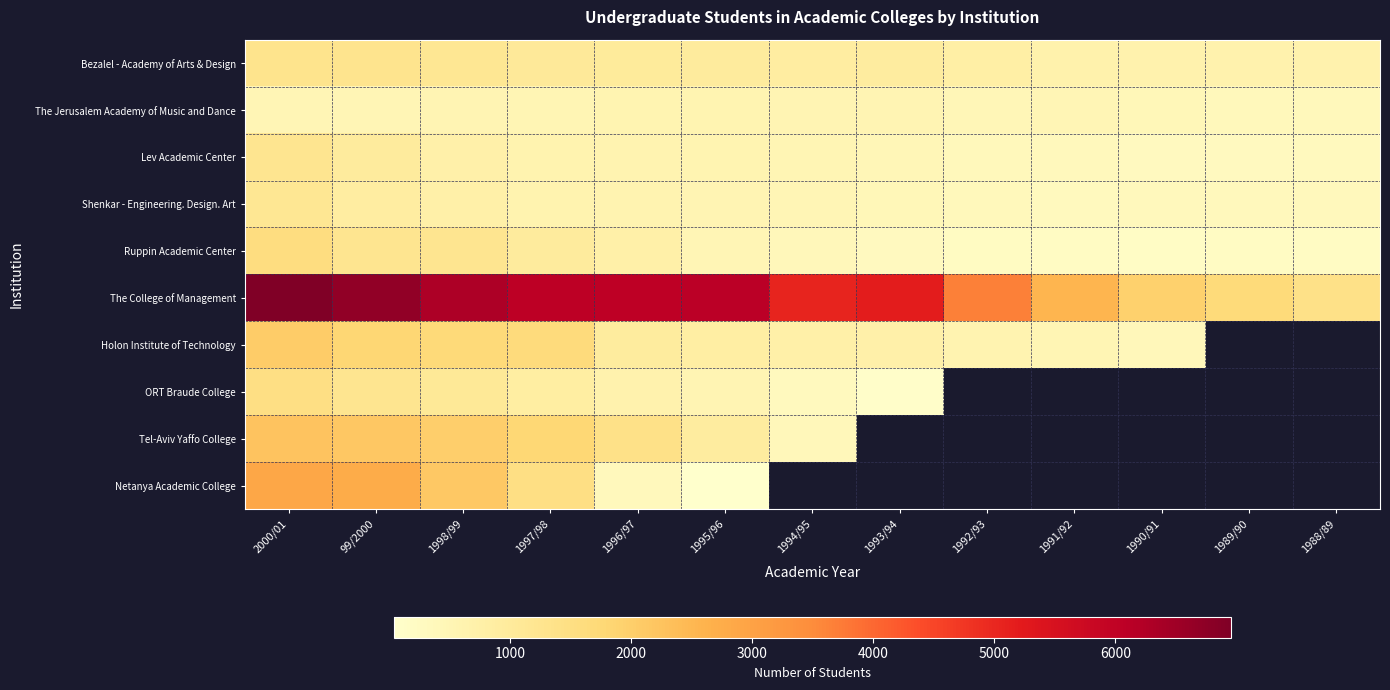

At how many categories does at least one series exceed 2684?

9